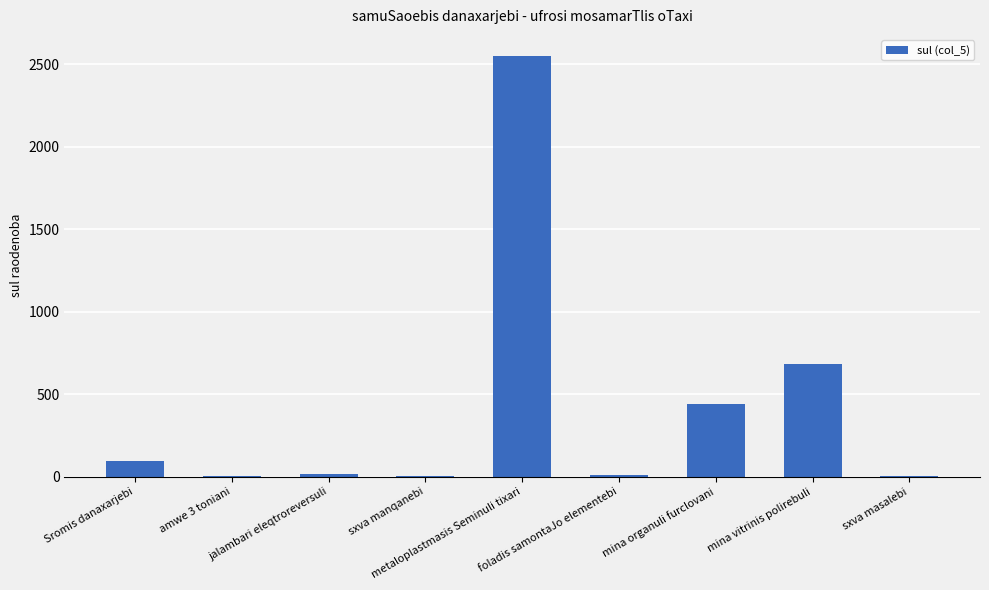

What is the maximum value shown in the chart?

2550.2